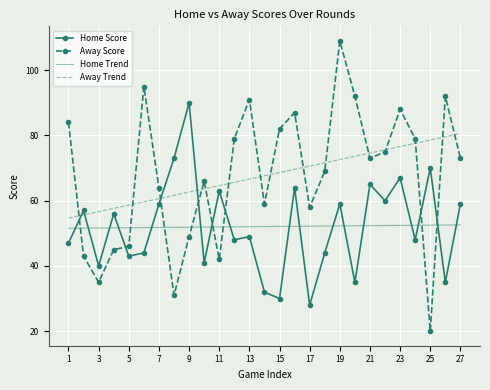

Which series ends up on top after the final intersection of Home Score and Away Score?

Away Score